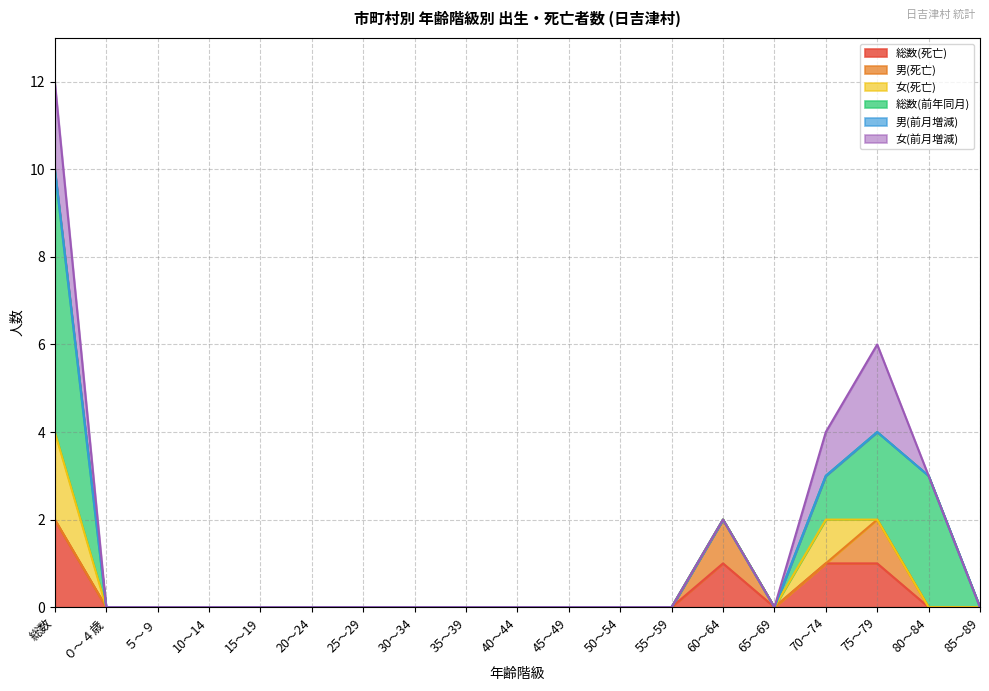

Reading left to right, what are all the values shown in this chart?

総数(死亡): 総数=2	０～４歳=0	５～９=0	10～14=0	15～19=0	20～24=0	25～29=0	30～34=0	35～39=0	40～44=0	45～49=0	50～54=0	55～59=0	60～64=1	65～69=0	70～74=1	75～79=1	80～84=0	85～89=0
男(死亡): 総数=0	０～４歳=0	５～９=0	10～14=0	15～19=0	20～24=0	25～29=0	30～34=0	35～39=0	40～44=0	45～49=0	50～54=0	55～59=0	60～64=1	65～69=0	70～74=0	75～79=1	80～84=0	85～89=0
女(死亡): 総数=2	０～４歳=0	５～９=0	10～14=0	15～19=0	20～24=0	25～29=0	30～34=0	35～39=0	40～44=0	45～49=0	50～54=0	55～59=0	60～64=0	65～69=0	70～74=1	75～79=0	80～84=0	85～89=0
総数(前年同月): 総数=6	０～４歳=0	５～９=0	10～14=0	15～19=0	20～24=0	25～29=0	30～34=0	35～39=0	40～44=0	45～49=0	50～54=0	55～59=0	60～64=0	65～69=0	70～74=1	75～79=2	80～84=3	85～89=0
男(前月増減): 総数=0	０～４歳=0	５～９=0	10～14=0	15～19=0	20～24=0	25～29=0	30～34=0	35～39=0	40～44=0	45～49=0	50～54=0	55～59=0	60～64=-1	65～69=0	70～74=0	75～79=-1	80～84=0	85～89=0
女(前月増減): 総数=2	０～４歳=0	５～９=0	10～14=0	15～19=0	20～24=0	25～29=0	30～34=0	35～39=0	40～44=0	45～49=0	50～54=0	55～59=0	60～64=0	65～69=0	70～74=1	75～79=2	80～84=0	85～89=0